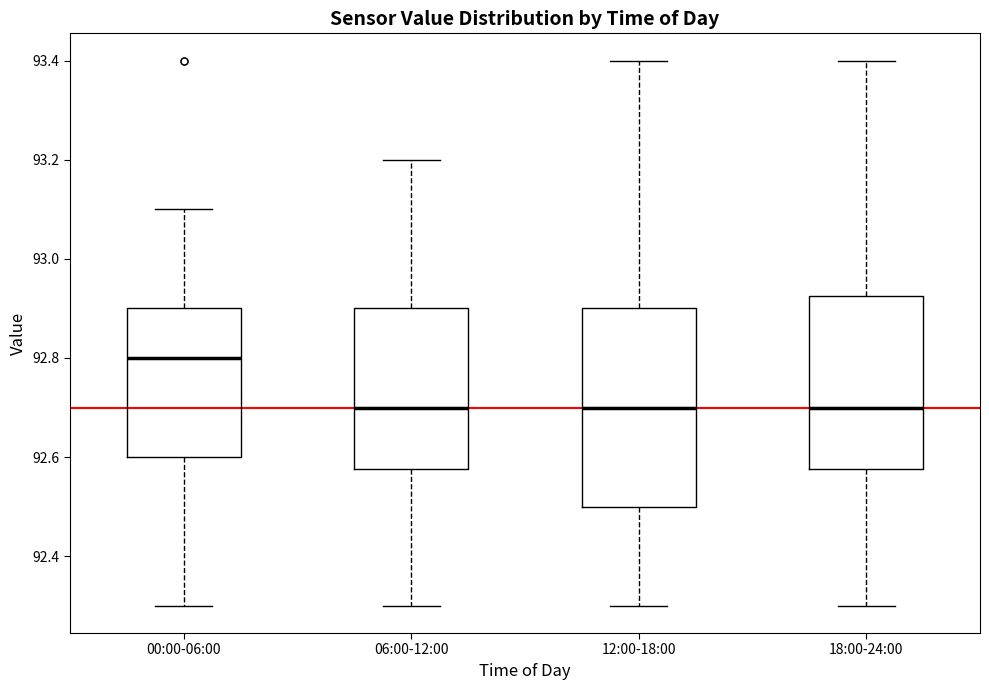

Reading left to right, read every box against the y-axis: the position of its median line, the range the box covers, and the ends of its whiskers. The values are not printed on the chart, so give them approximately, as read against the axis.

00:00-06:00: median 92.80, box 92.60 to 92.90, whiskers 92.30 to 93.10
06:00-12:00: median 92.70, box 92.58 to 92.90, whiskers 92.30 to 93.20
12:00-18:00: median 92.70, box 92.50 to 92.90, whiskers 92.30 to 93.40
18:00-24:00: median 92.70, box 92.58 to 92.92, whiskers 92.30 to 93.40